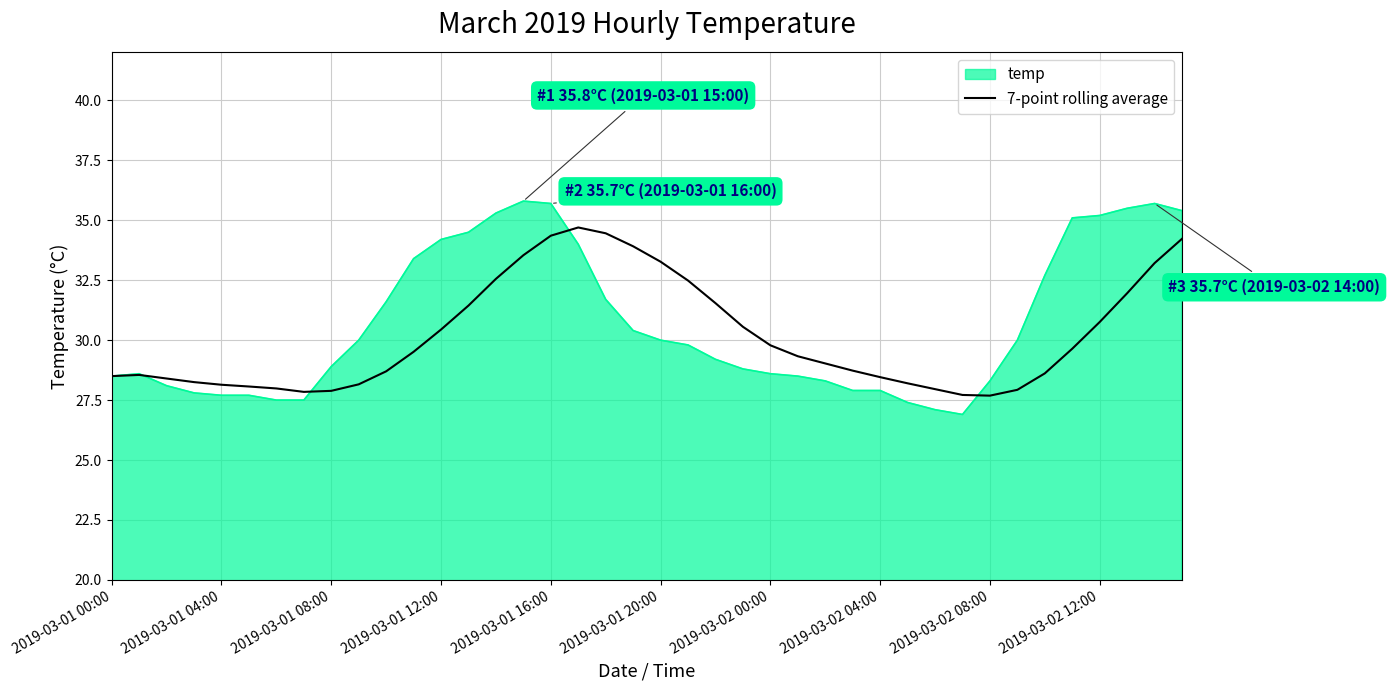

How many distinct data groups are displayed?

2